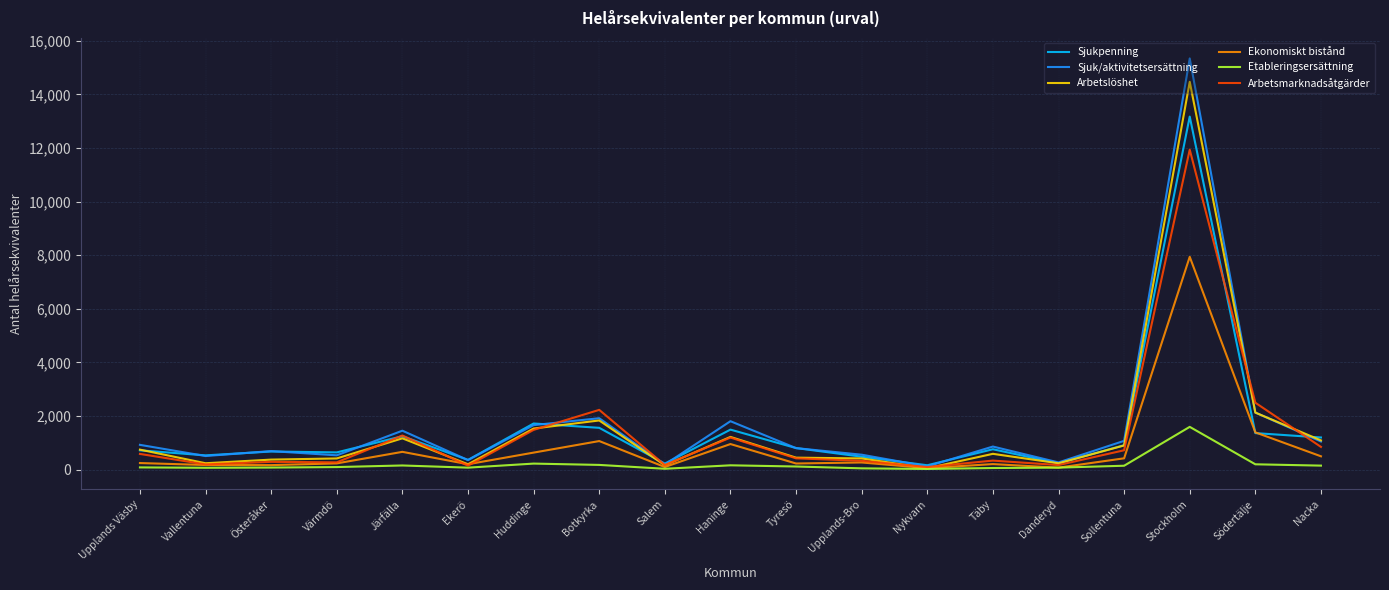

Is the value of Etableringsersättning at Upplands Väsby greater than the value of Sjuk/aktivitetsersättning at Stockholm?

No